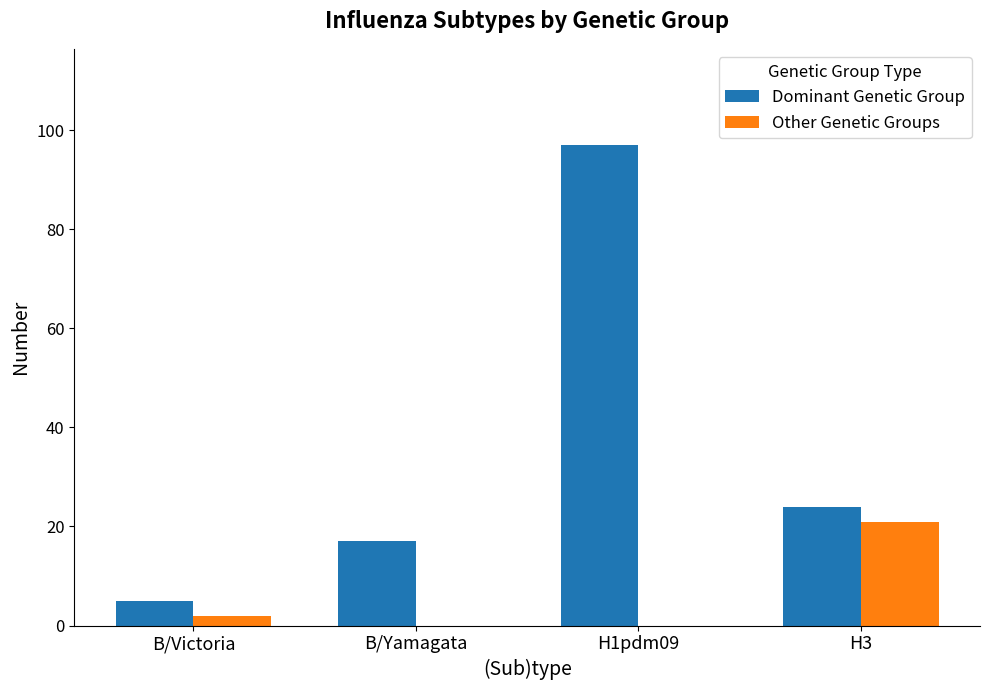

Is it true that Dominant Genetic Group equals 38 at H3?

False